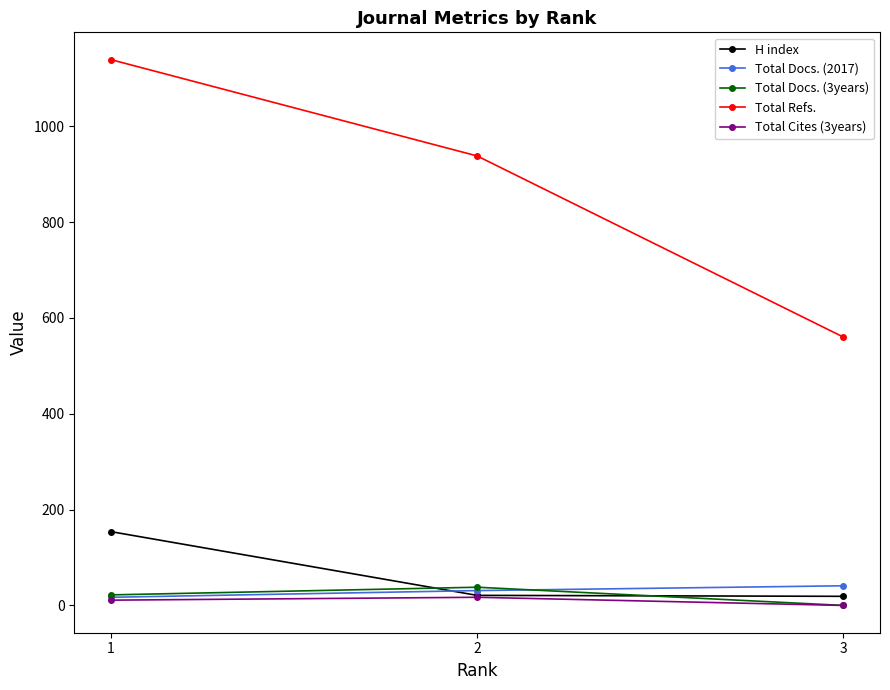

Which series has the largest total across all categories?

Total Refs.